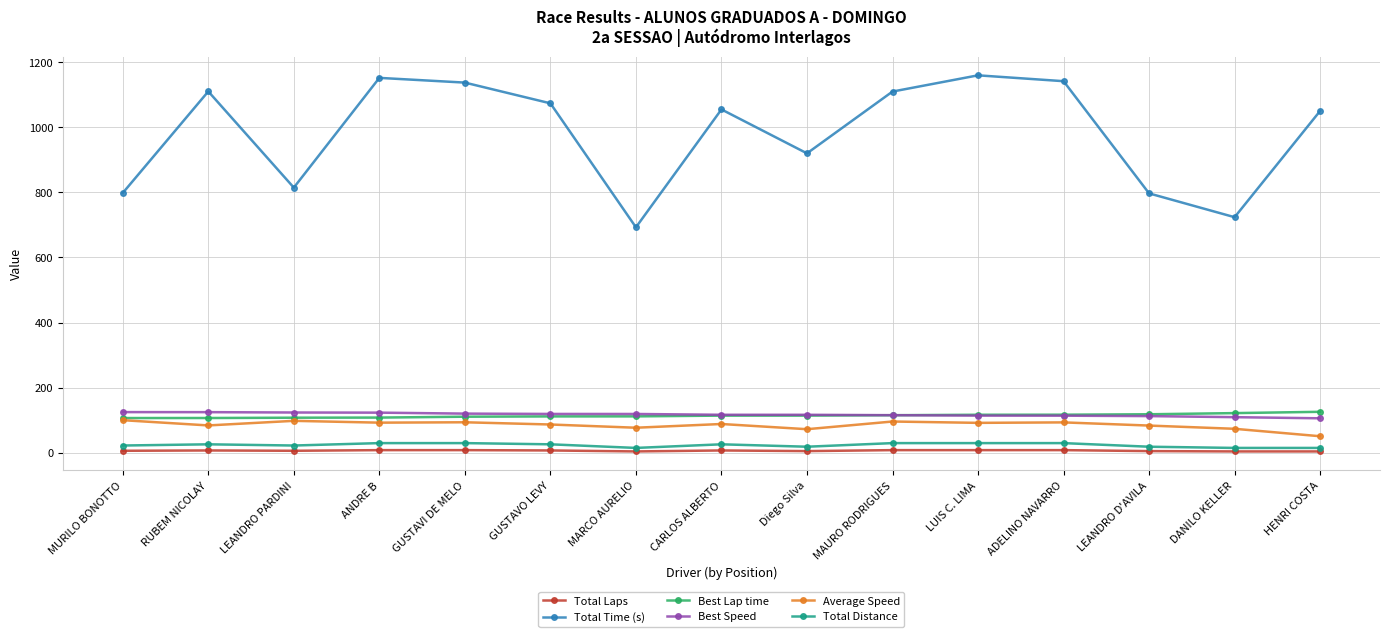

Which series ends up on top after the final intersection of Best Lap time and Best Speed?

Best Lap time